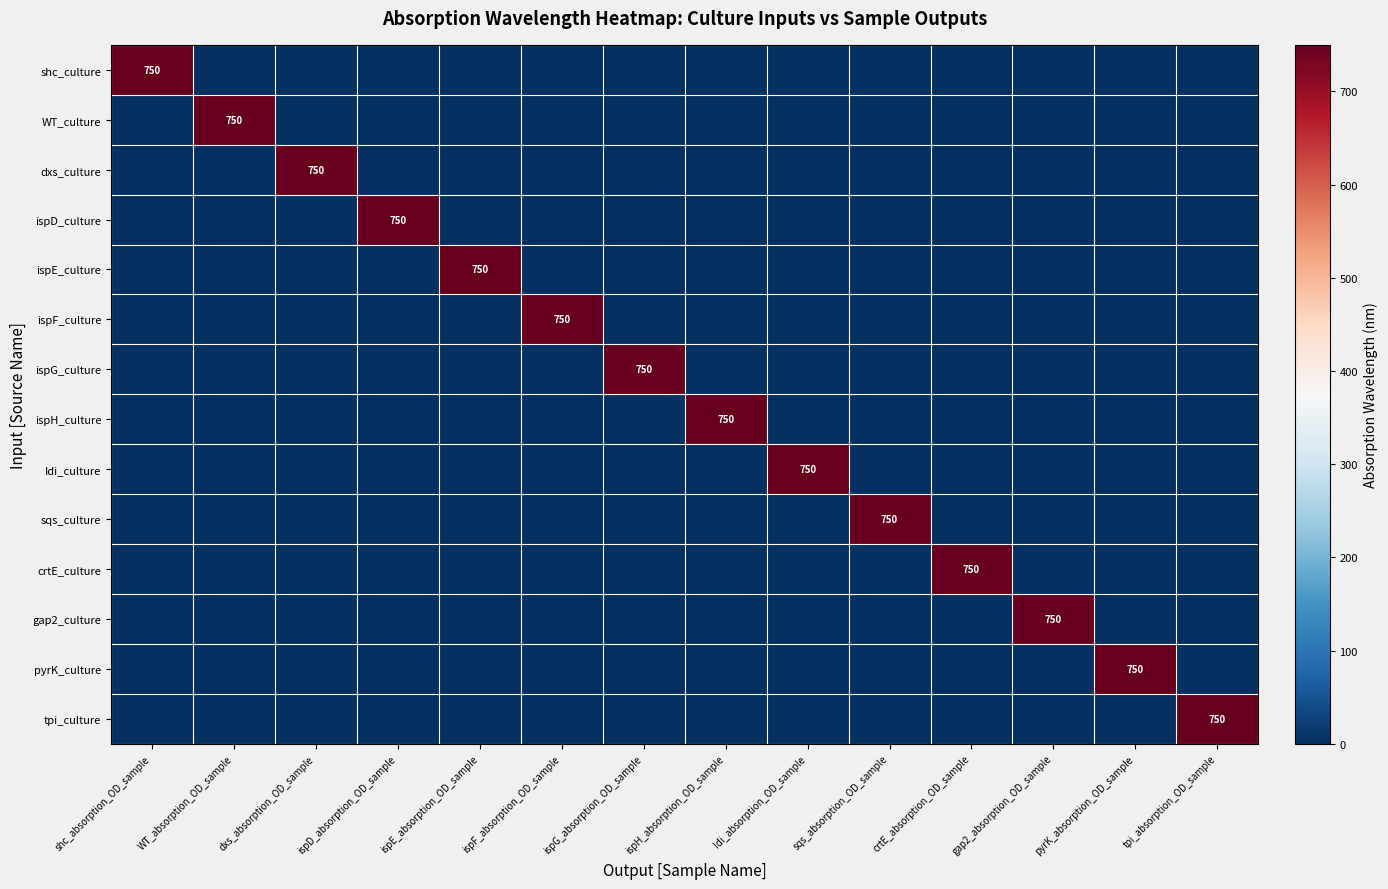

What is the difference between the highest and lowest values at ispG_absorption_OD_sample?

750